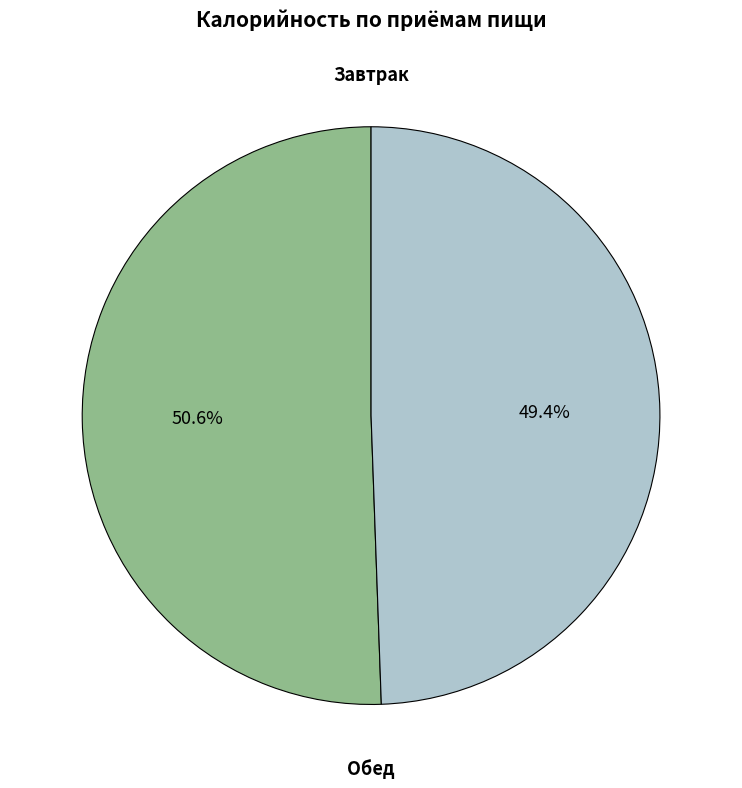

Is there any slice that represents more than half of the pie?

Yes